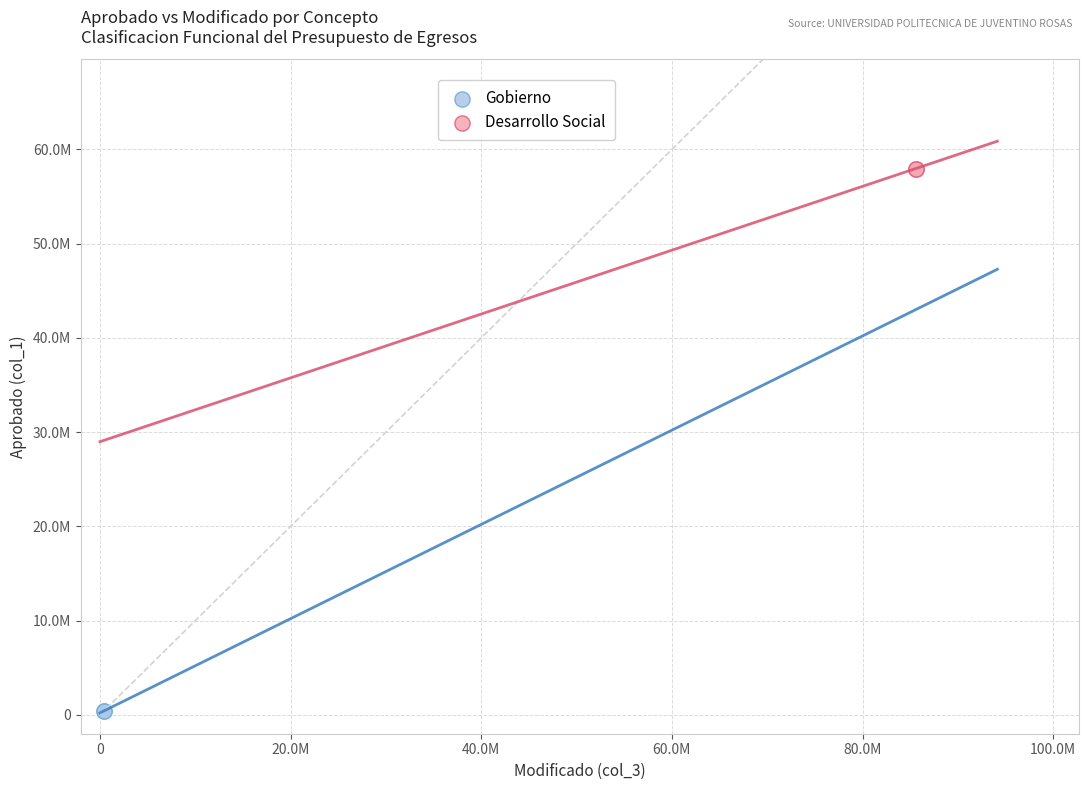

What are all the series names shown in the legend?

Gobierno, Desarrollo Social